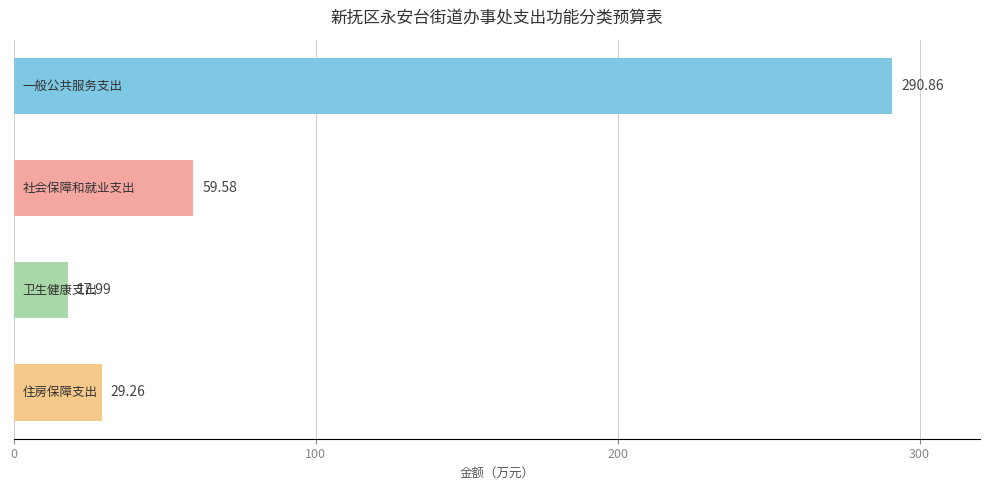

What is the average value?

99.4